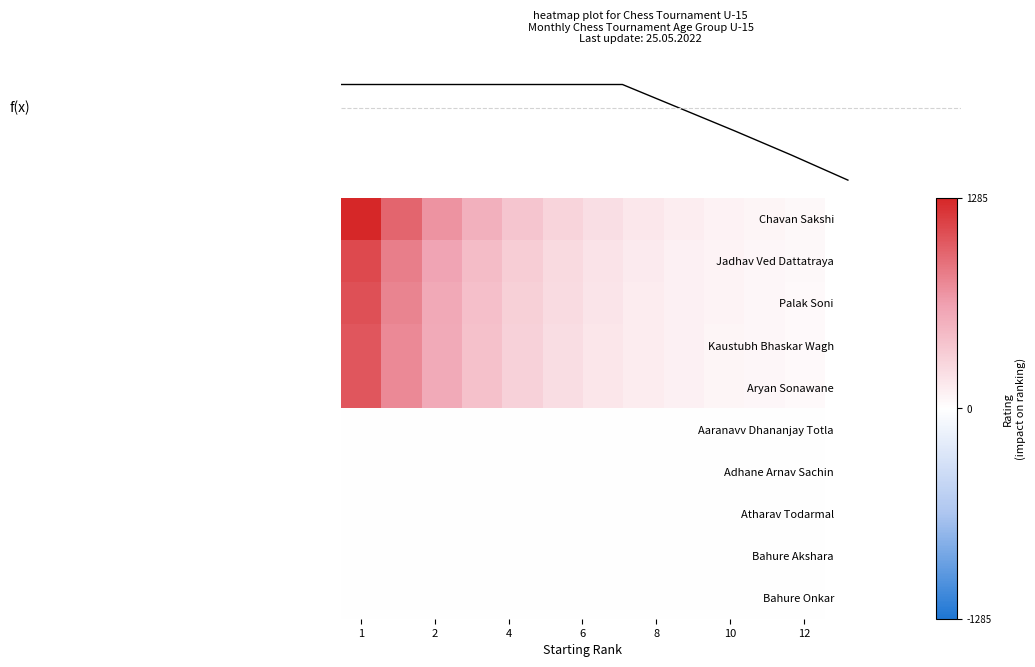

At which label does Palak Soni reach its minimum?

12